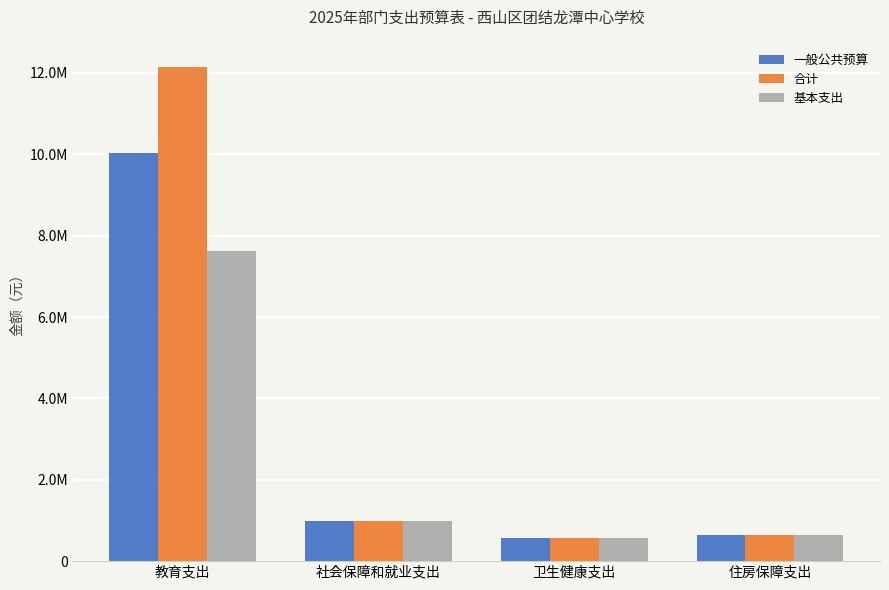

True or false: 合计 has a value of 571532.4 at 卫生健康支出.

True